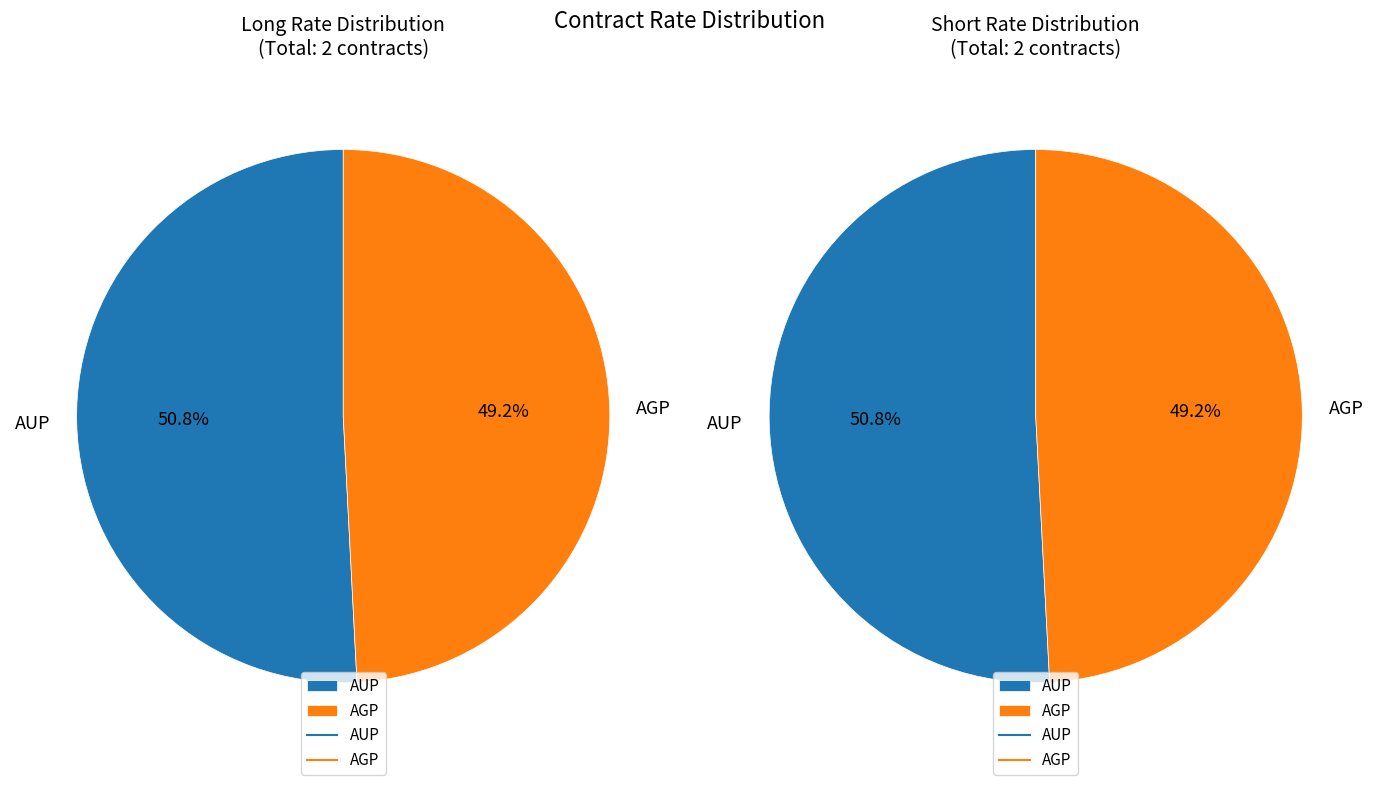

To the nearest percent, what is the difference between the AUP and AGP slice percentages?

2%